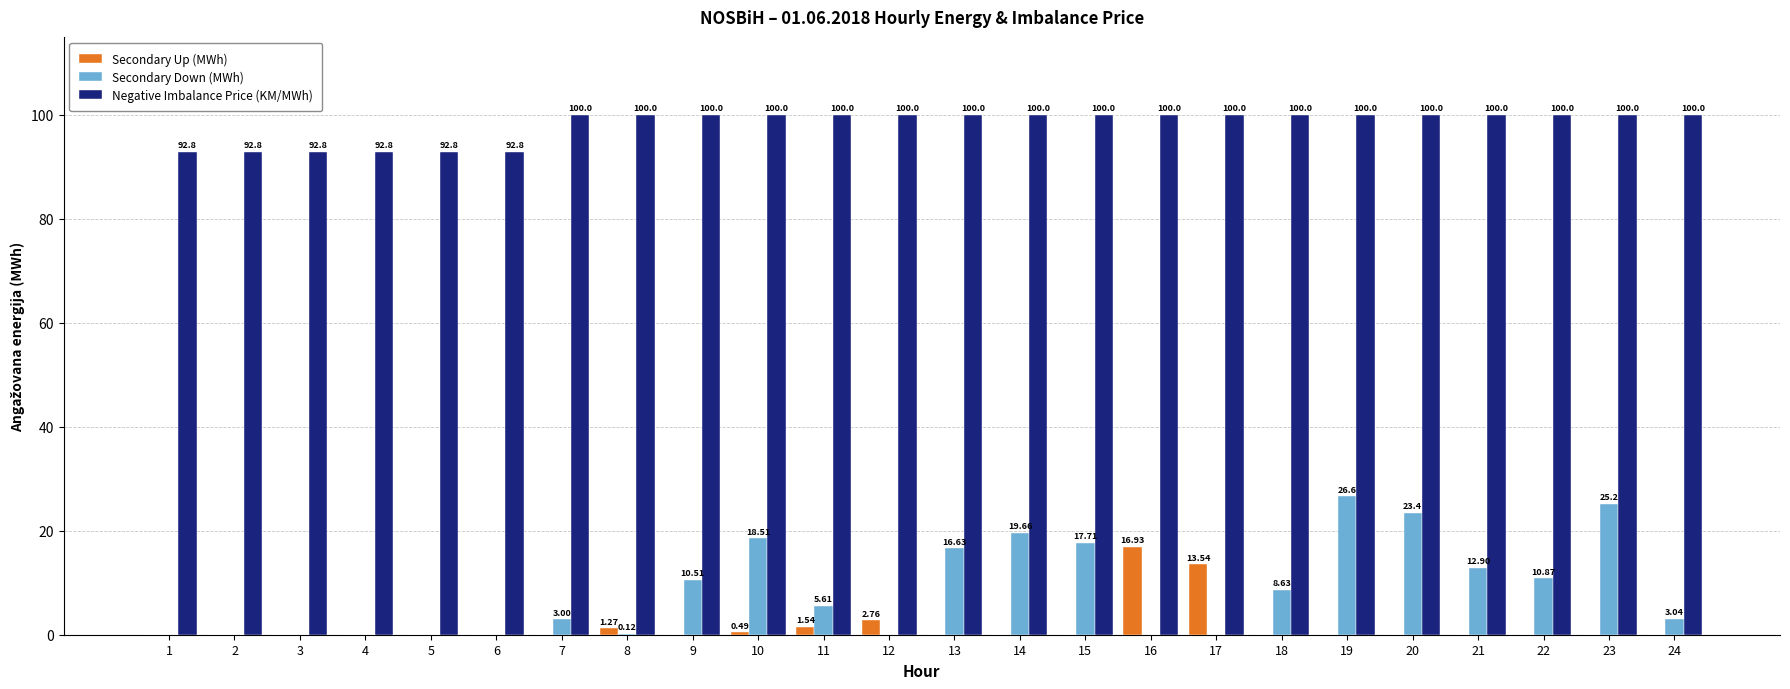

Which series changed the most between 5 and 18?

Secondary Down (MWh)